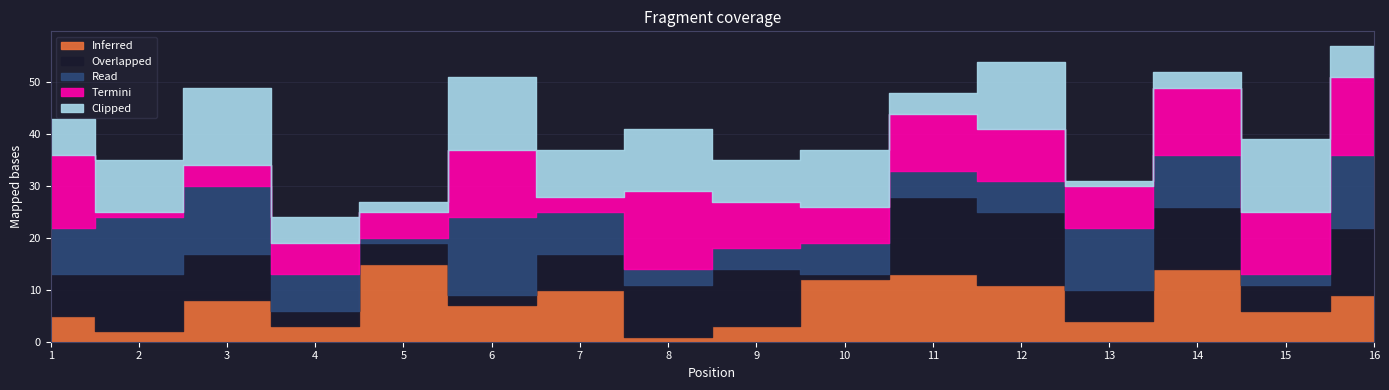

What is the difference between the Read values at 2 and 4?

4